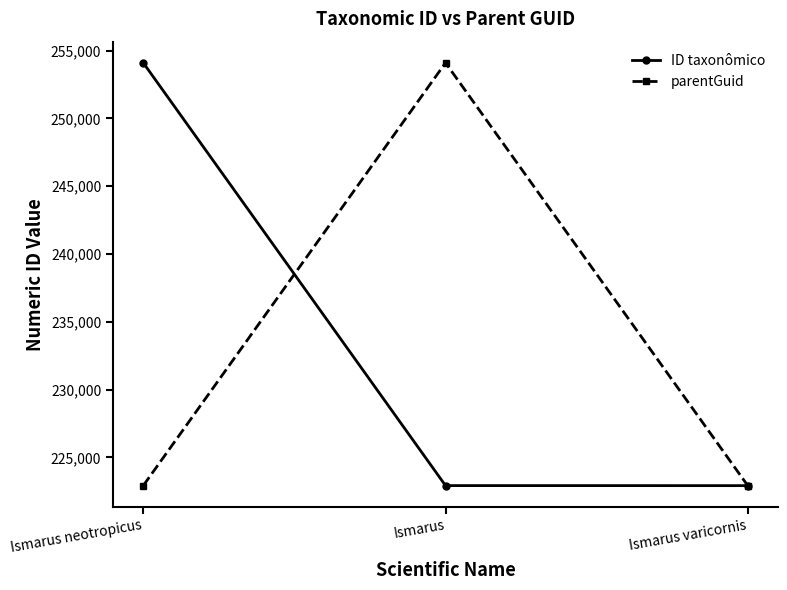

What is the average value of the parentGuid series?

233312